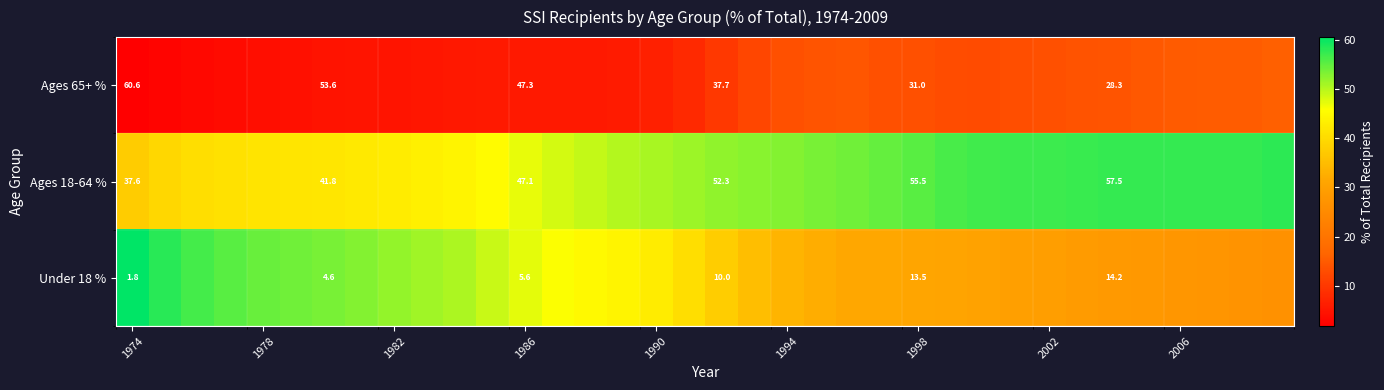

What is the difference between the maximum and second lowest values in the Ages 18-64 % series?

18.6